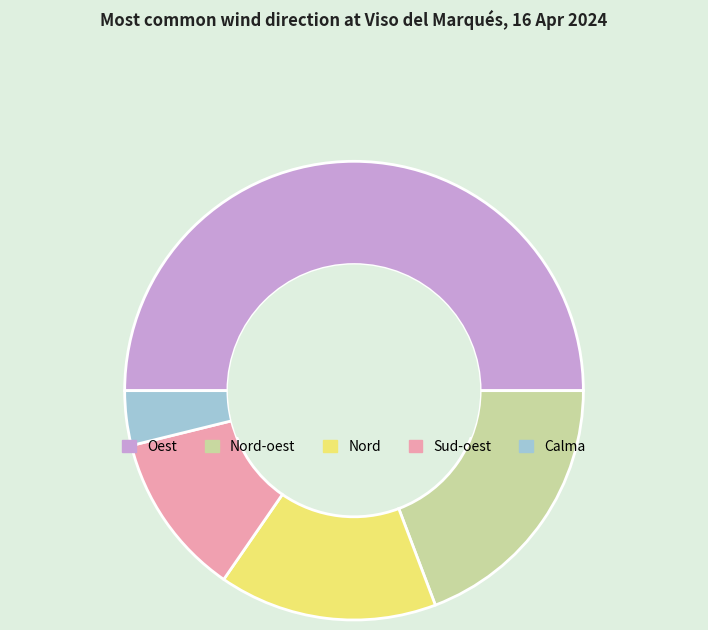

Which has a higher value, Calma or Oest?

Oest